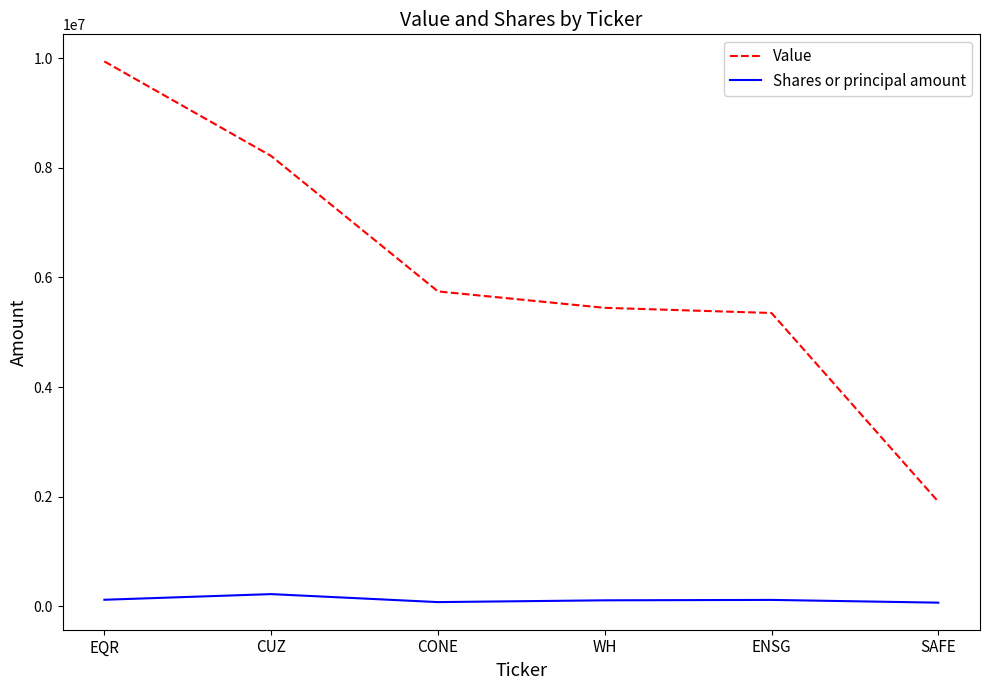

What is the total value across all series at CUZ?

8437660